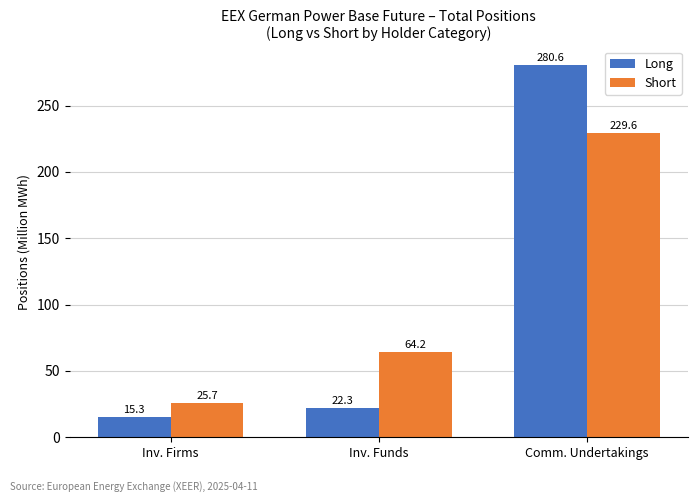

What is the total value across all series at Comm. Undertakings?

510.3